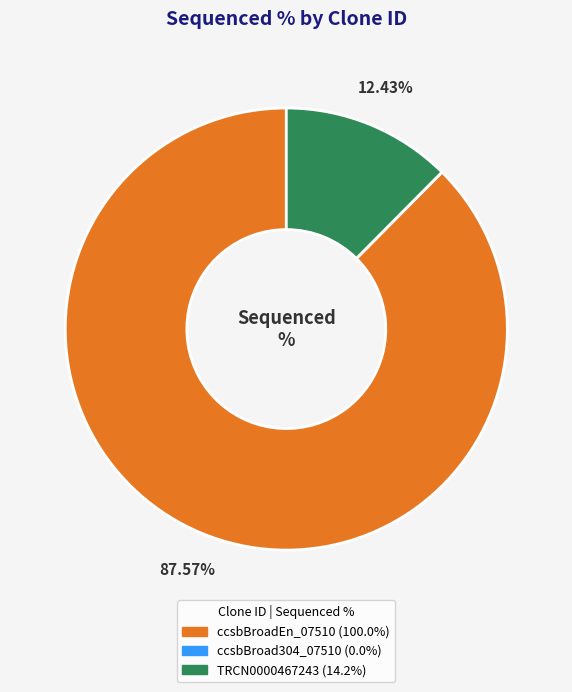

Is the sum of TRCN0000467243 and ccsbBroadEn_07510 greater than half?

Yes